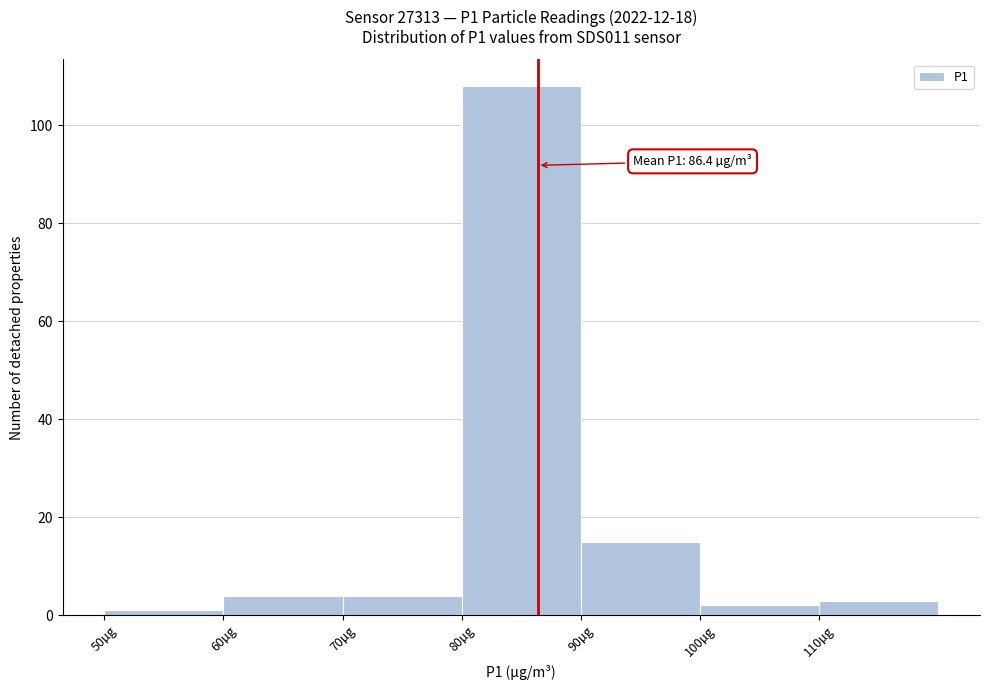

Which range on the x-axis has the tallest bar?

80 to 90